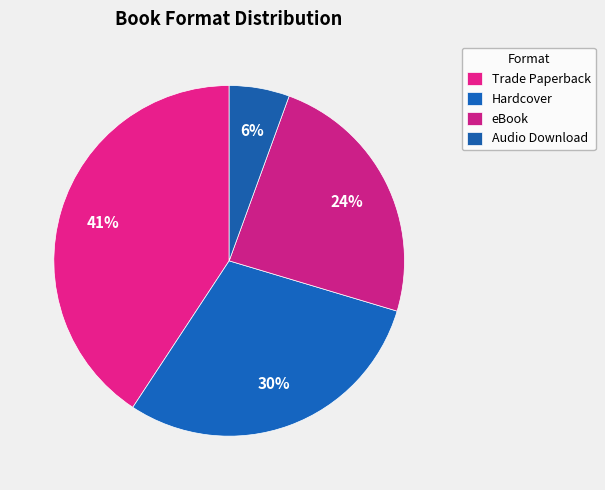

Which category has the biggest portion of the pie?

Trade Paperback